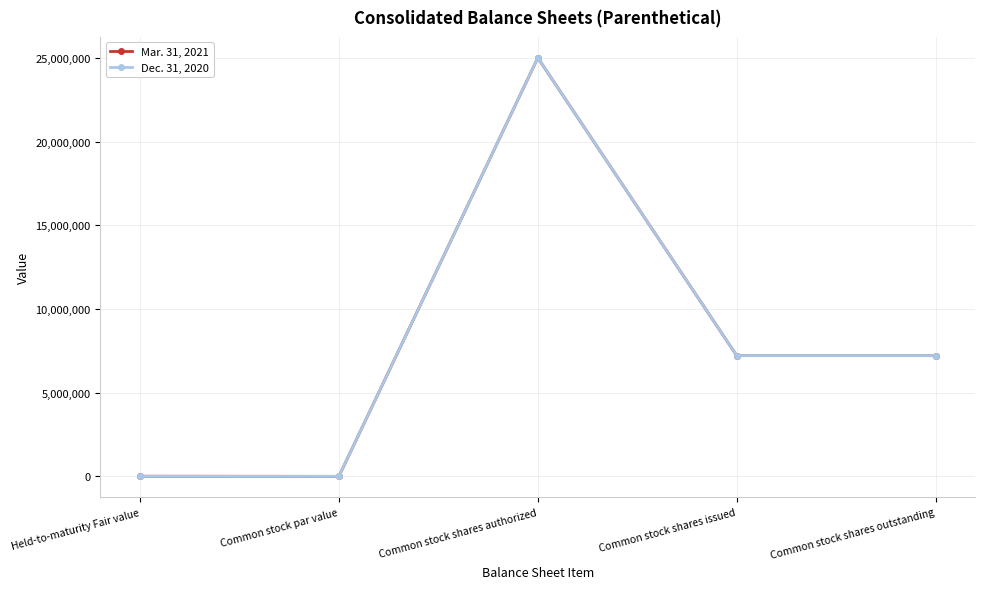

List the series in order of their overall mean, lowest first.

Mar. 31, 2021, Dec. 31, 2020